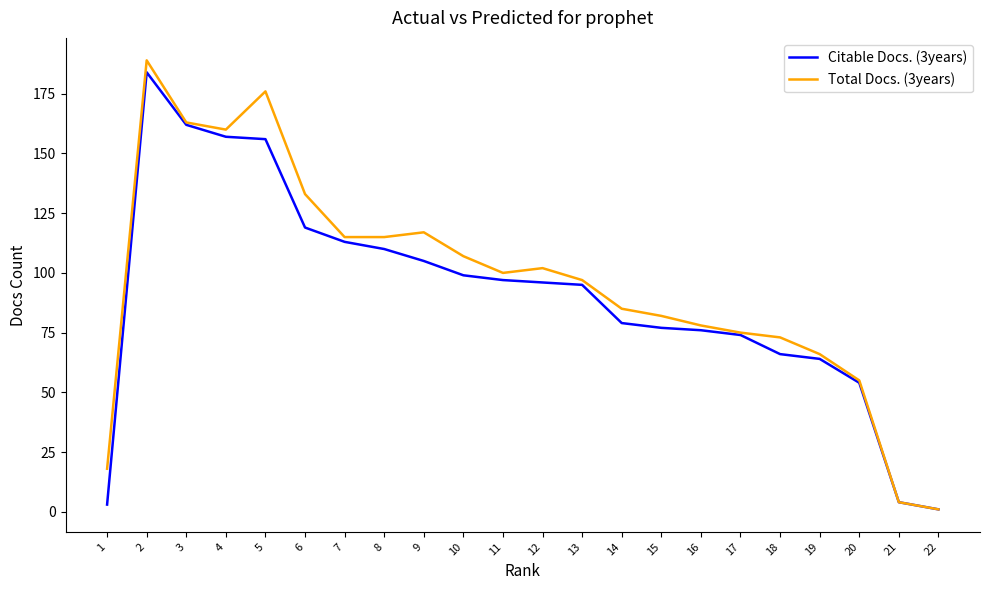

Which series has the largest total across all categories?

Total Docs. (3years)